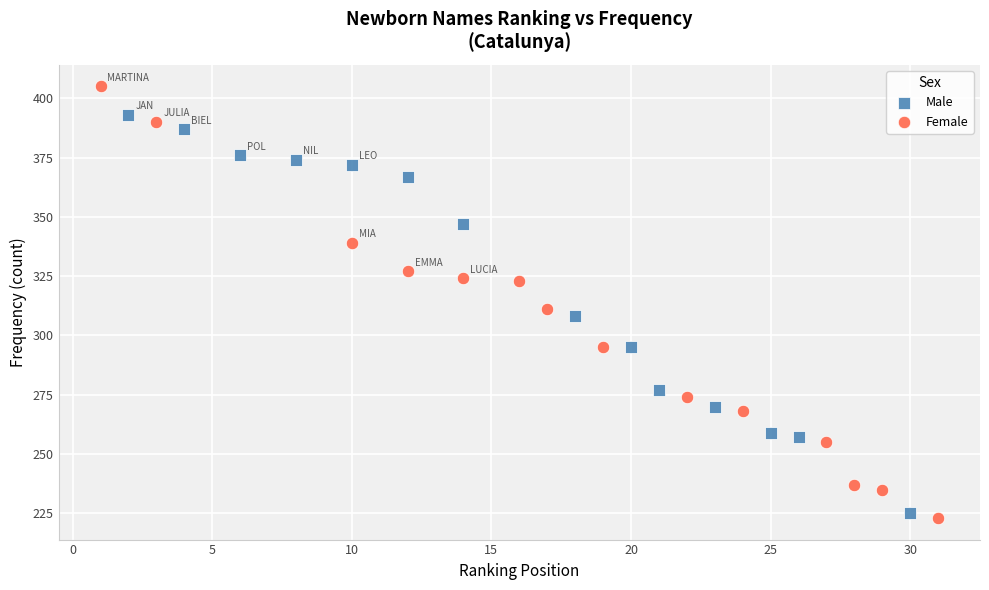

Which series contains the highest Y value?

Female